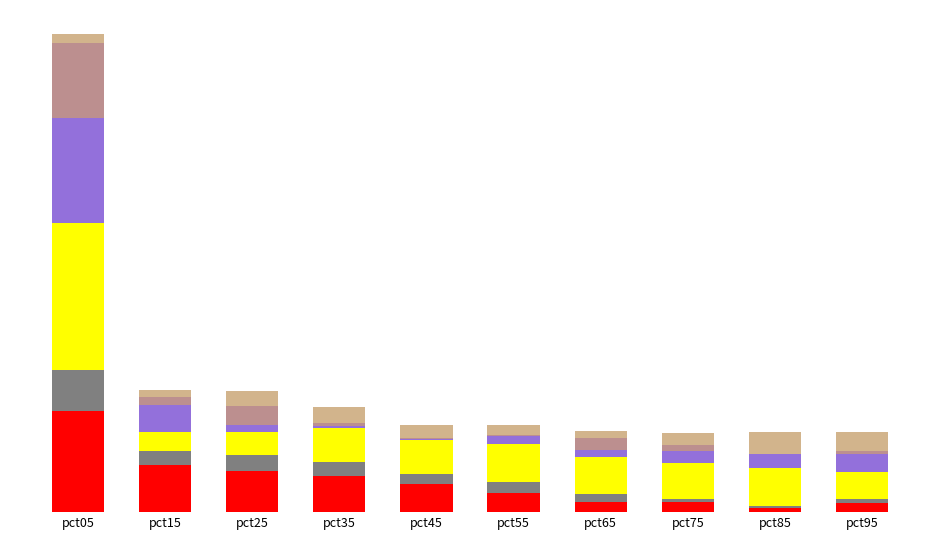

At which category is the sum across all series the highest?

pct05